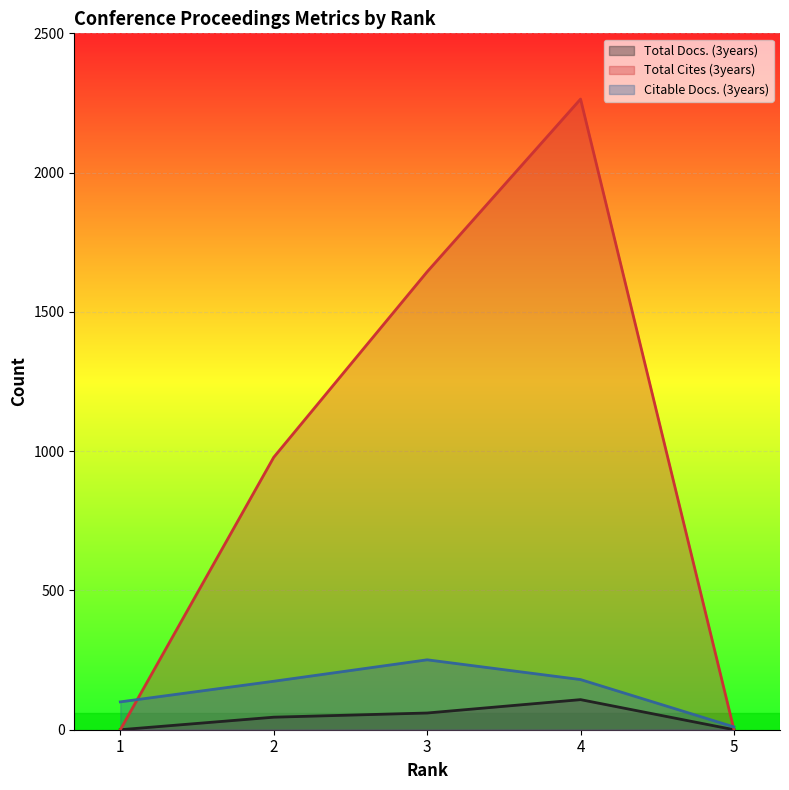

Between 1 and 4, which is larger?

4